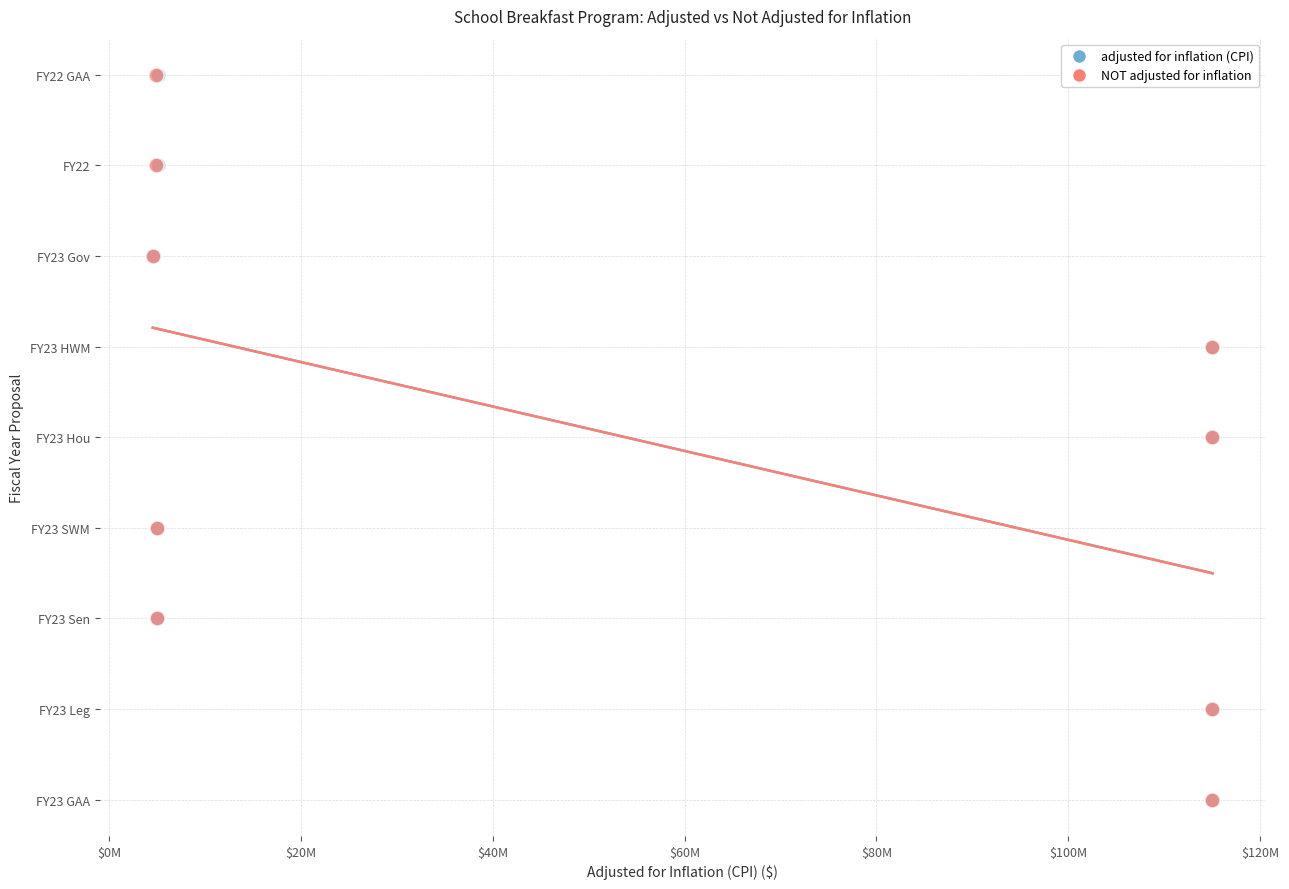

What are all the series names shown in the legend?

adjusted for inflation (CPI), NOT adjusted for inflation